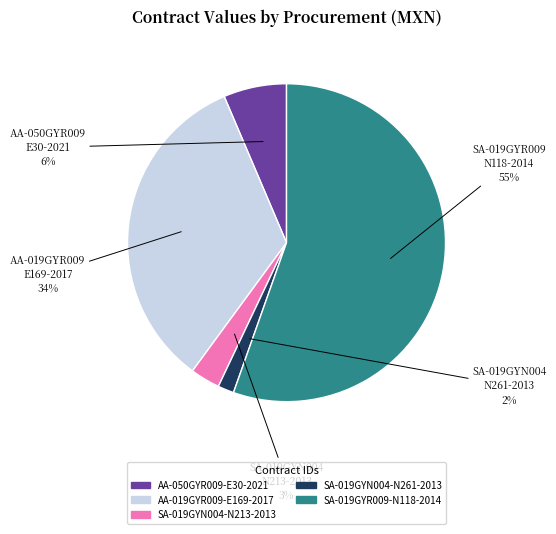

Rank the categories by value from lowest to highest.

SA-019GYN004-N261-2013, SA-019GYN004-N213-2013, AA-050GYR009-E30-2021, AA-019GYR009-E169-2017, SA-019GYR009-N118-2014